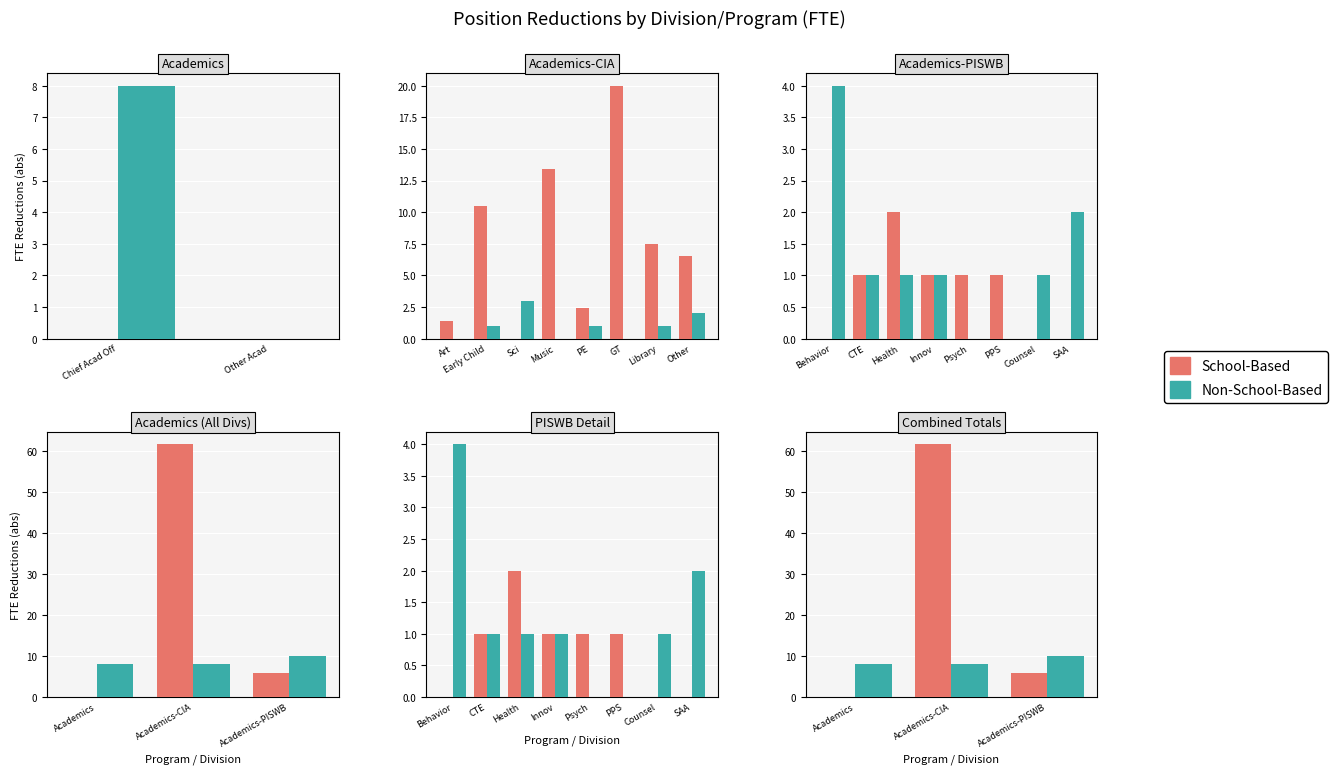

Rank the series at Academics-PISWB from lowest to highest value.

School-Based, Non-School-Based